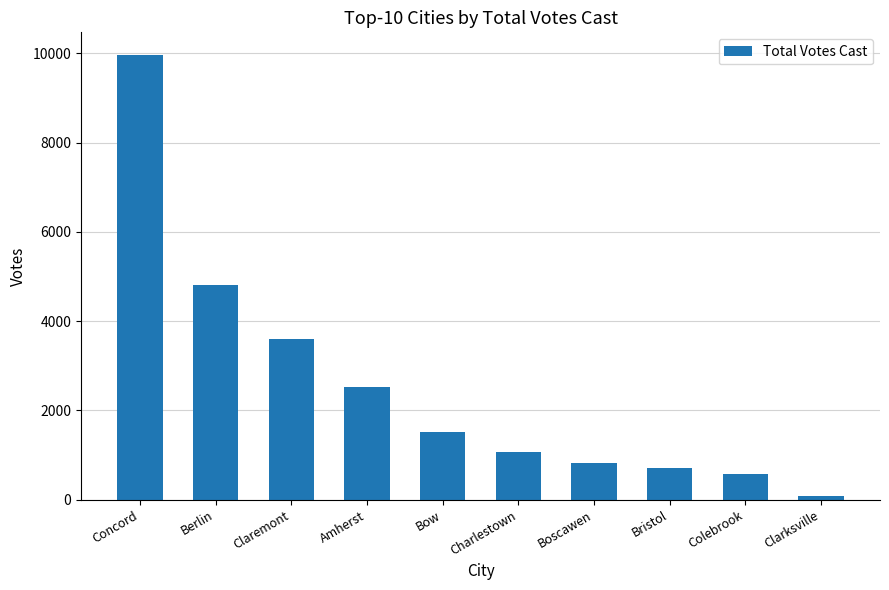

What is the difference between the values at Claremont and Boscawen?

2784